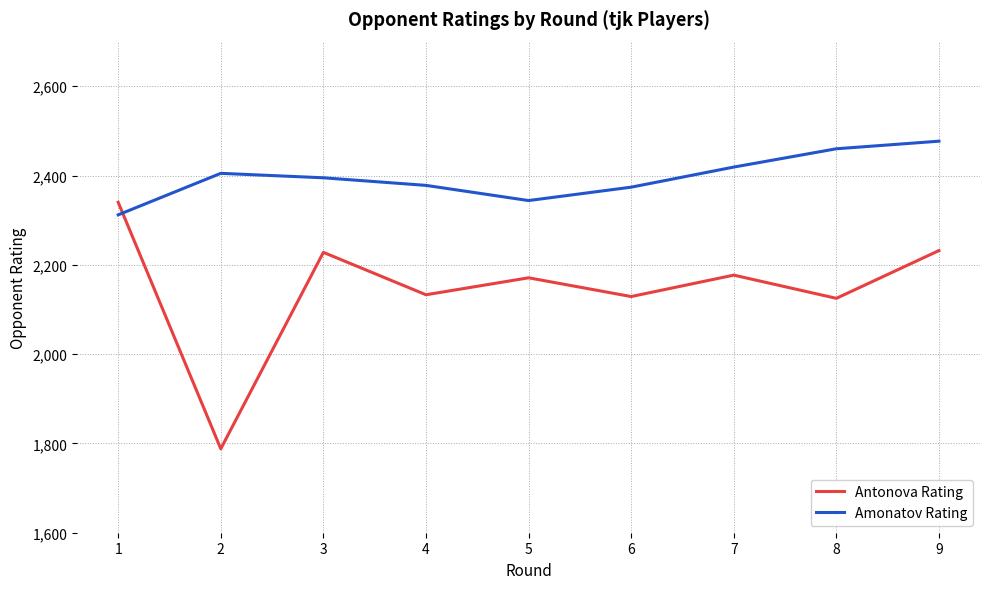

What is the difference between the maximum and minimum values in the Amonatov Rating series?

165